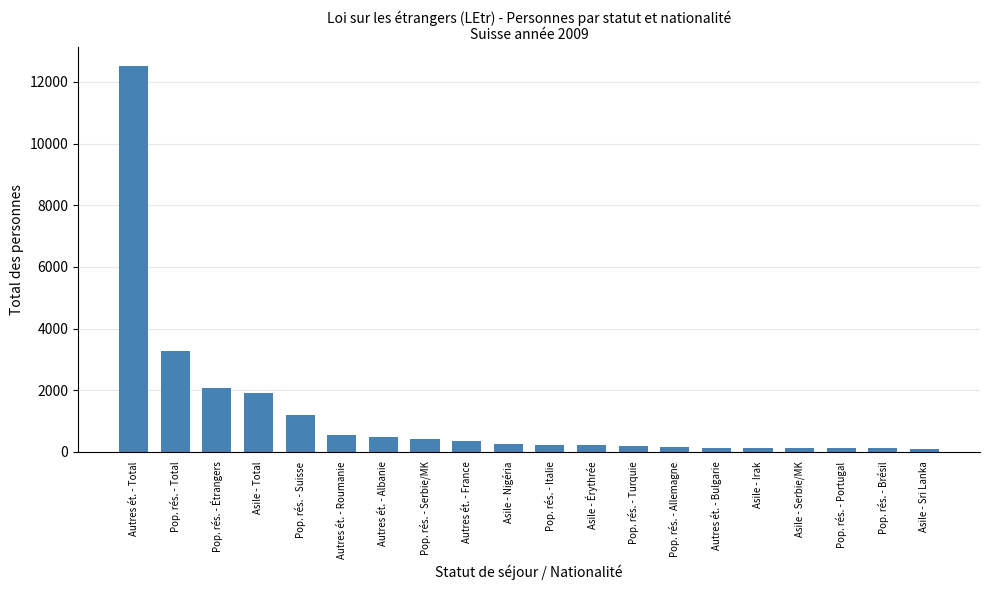

Which category has the highest value across all series?

Autres ét. - Total